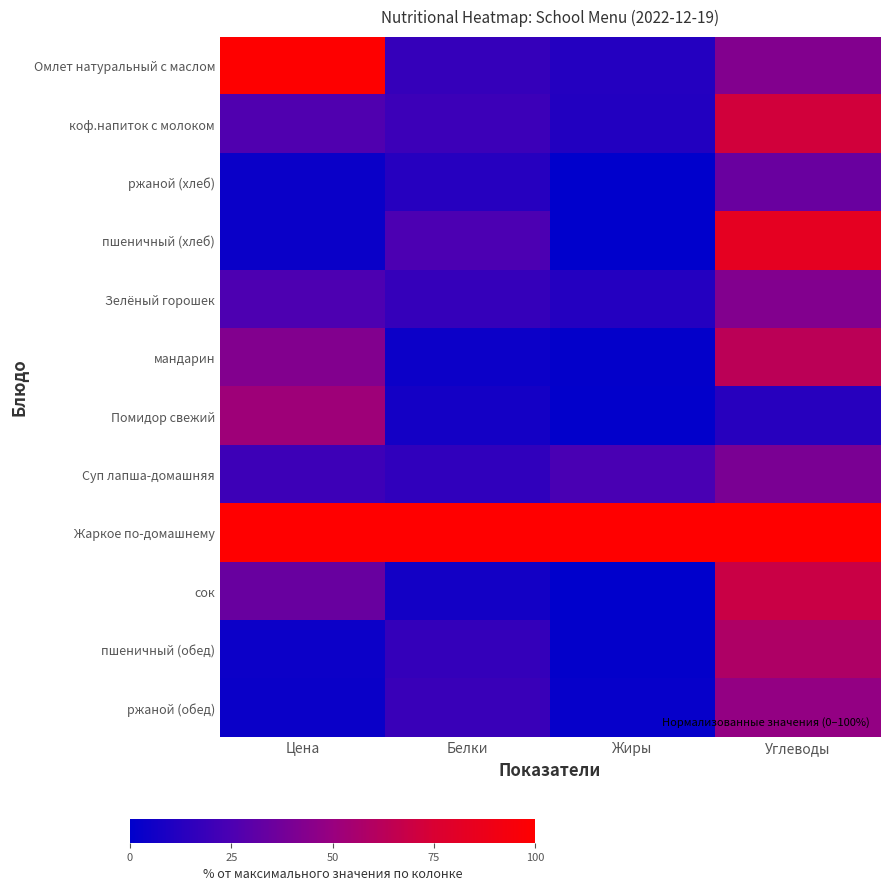

At Углеводы, list the series in order from smallest to largest.

Помидор свежий, ржаной (хлеб), Суп лапша-домашняя, Омлет натуральный с маслом, Зелёный горошек, ржаной (обед), пшеничный (обед), мандарин, сок, коф.напиток с молоком, пшеничный (хлеб), Жаркое по-домашнему